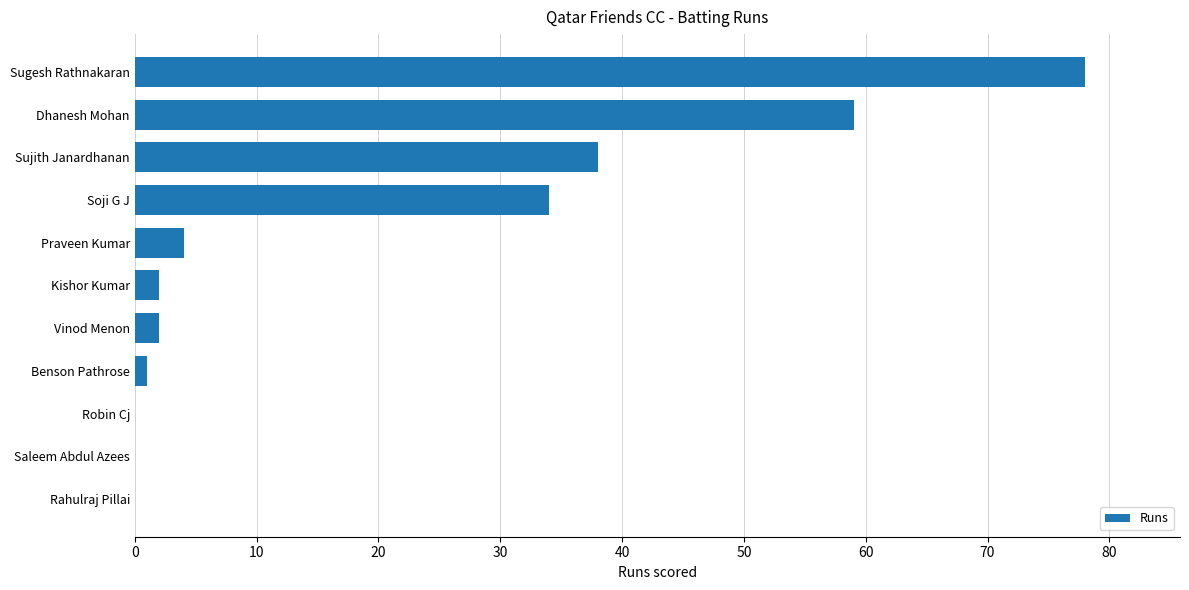

Which has a higher value, Soji G J or Sugesh Rathnakaran?

Sugesh Rathnakaran